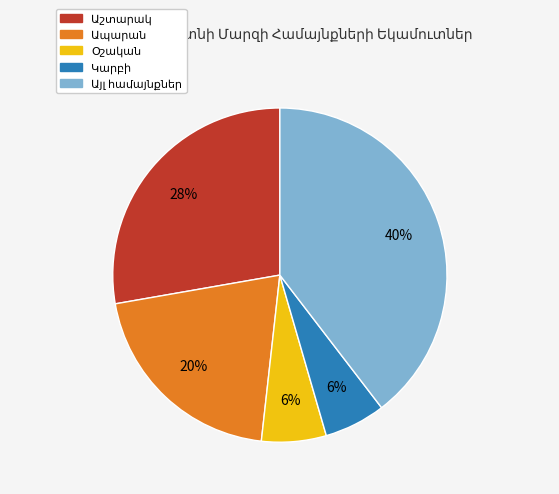

To the nearest percent, what is the average slice percentage?

20%